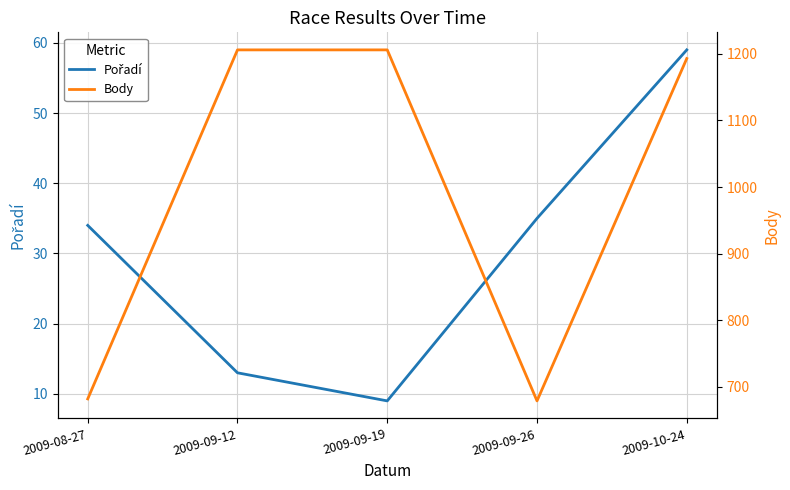

True or false: Pořadí and Body cross at least once.

False